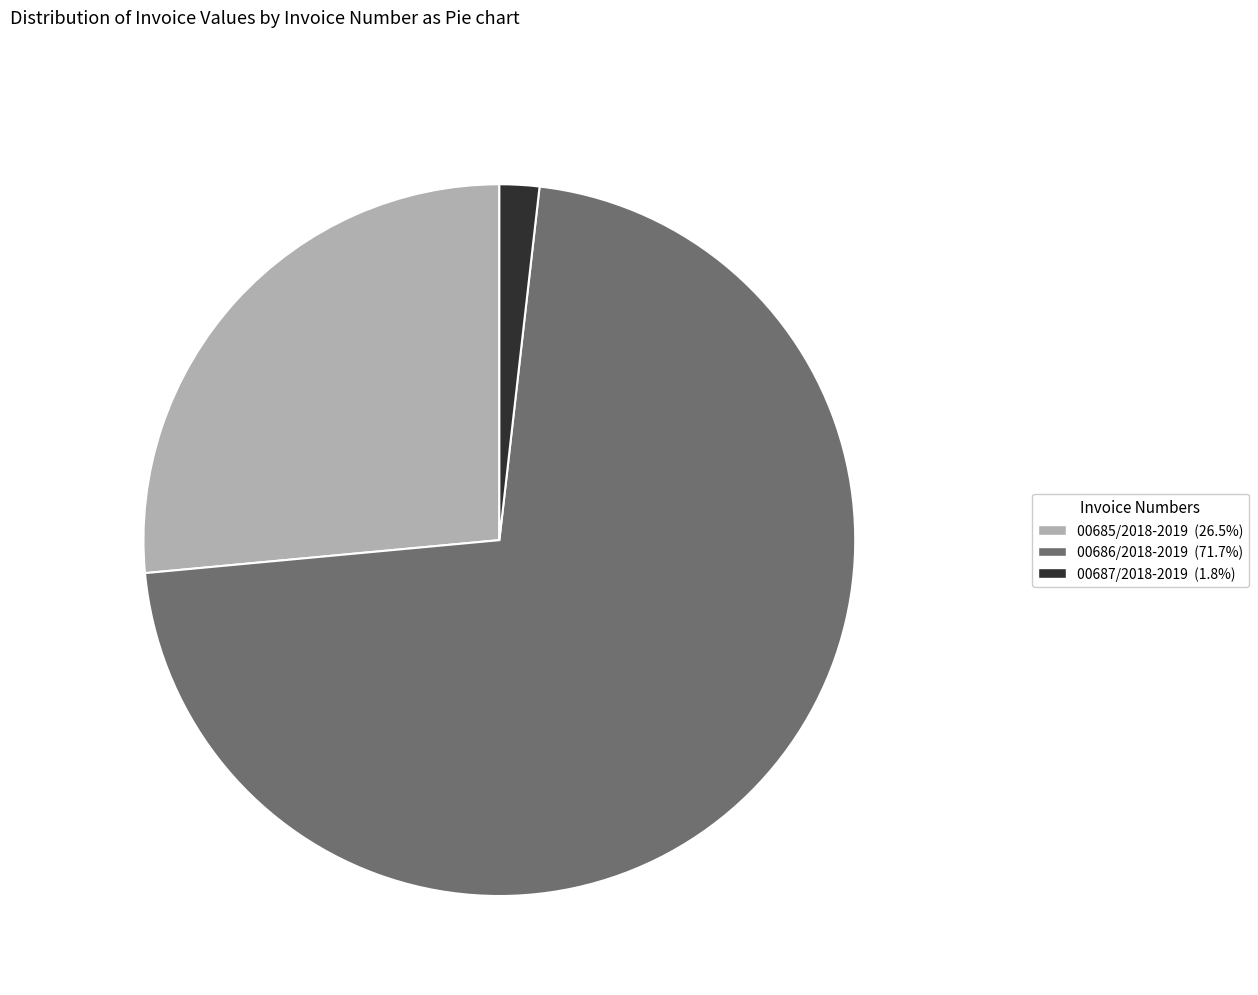

Is the sum of 00685/2018-2019 (26.5%) and 00686/2018-2019 (71.7%) greater than half?

Yes